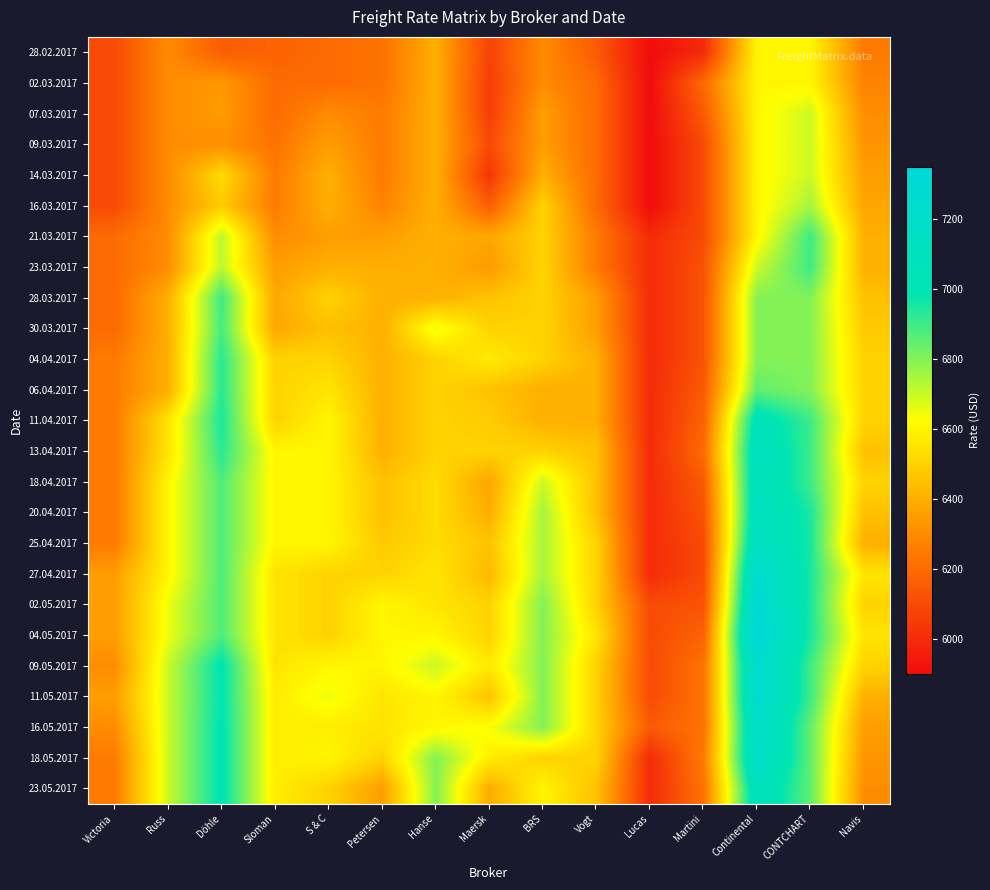

Reading right to left, what are all the values shown in this chart?

28.02.2017: Navis=6250	CONTCHART=6600	Continental=6600	Martini=6000	Lucas=5900	Vogt=6150	BRS=6300	Maersk=6075	Hanse=6400	Petersen=6225	S & C=6200	Sloman=6175	Döhle=6157	Russ=6300	Victoria=6100
02.03.2017: Navis=6275	CONTCHART=6600	Continental=6600	Martini=6200	Lucas=5900	Vogt=6200	BRS=6300	Maersk=6060	Hanse=6400	Petersen=6225	S & C=6200	Sloman=6200	Döhle=6336	Russ=6300	Victoria=6100
07.03.2017: Navis=6300	CONTCHART=6700	Continental=6600	Martini=6150	Lucas=5900	Vogt=6200	BRS=6350	Maersk=6062	Hanse=6400	Petersen=6250	S & C=6300	Sloman=6200	Döhle=6343	Russ=6300	Victoria=6100
09.03.2017: Navis=6325	CONTCHART=6700	Continental=6600	Martini=6100	Lucas=5900	Vogt=6200	BRS=6350	Maersk=6100	Hanse=6400	Petersen=6250	S & C=6350	Sloman=6225	Döhle=6310	Russ=6300	Victoria=6100
14.03.2017: Navis=6350	CONTCHART=6700	Continental=6600	Martini=6100	Lucas=5900	Vogt=6200	BRS=6400	Maersk=6037	Hanse=6400	Petersen=6250	S & C=6400	Sloman=6250	Döhle=6524	Russ=6300	Victoria=6100
16.03.2017: Navis=6375	CONTCHART=6750	Continental=6600	Martini=6100	Lucas=5900	Vogt=6200	BRS=6500	Maersk=6159	Hanse=6400	Petersen=6275	S & C=6400	Sloman=6250	Döhle=6478	Russ=6300	Victoria=6100
21.03.2017: Navis=6400	CONTCHART=6900	Continental=6600	Martini=6100	Lucas=6000	Vogt=6250	BRS=6500	Maersk=6375	Hanse=6400	Petersen=6350	S & C=6350	Sloman=6300	Döhle=6720	Russ=6300	Victoria=6200
23.03.2017: Navis=6400	CONTCHART=6900	Continental=6700	Martini=6125	Lucas=6000	Vogt=6250	BRS=6500	Maersk=6340	Hanse=6400	Petersen=6400	S & C=6400	Sloman=6350	Döhle=6720	Russ=6300	Victoria=6200
28.03.2017: Navis=6450	CONTCHART=6800	Continental=6800	Martini=6125	Lucas=6000	Vogt=6350	BRS=6500	Maersk=6455	Hanse=6400	Petersen=6400	S & C=6500	Sloman=6375	Döhle=6900	Russ=6400	Victoria=6200
30.03.2017: Navis=6475	CONTCHART=6800	Continental=6800	Martini=6125	Lucas=6000	Vogt=6350	BRS=6500	Maersk=6500	Hanse=6650	Petersen=6400	S & C=6450	Sloman=6375	Döhle=6890	Russ=6400	Victoria=6200
04.04.2017: Navis=6500	CONTCHART=6800	Continental=6800	Martini=6125	Lucas=6000	Vogt=6400	BRS=6500	Maersk=6568	Hanse=6500	Petersen=6400	S & C=6500	Sloman=6500	Döhle=6929	Russ=6400	Victoria=6250
06.04.2017: Navis=6500	CONTCHART=6800	Continental=6850	Martini=6150	Lucas=6000	Vogt=6400	BRS=6400	Maersk=6455	Hanse=6500	Petersen=6400	S & C=6550	Sloman=6500	Döhle=6929	Russ=6400	Victoria=6250
11.04.2017: Navis=6500	CONTCHART=6900	Continental=7050	Martini=6175	Lucas=6000	Vogt=6400	BRS=6400	Maersk=6483	Hanse=6500	Petersen=6400	S & C=6600	Sloman=6500	Döhle=6950	Russ=6550	Victoria=6250
13.04.2017: Navis=6450	CONTCHART=6900	Continental=7100	Martini=6200	Lucas=6000	Vogt=6450	BRS=6500	Maersk=6500	Hanse=6500	Petersen=6400	S & C=6600	Sloman=6600	Döhle=6929	Russ=6550	Victoria=6250
18.04.2017: Navis=6500	CONTCHART=6900	Continental=7100	Martini=6150	Lucas=6000	Vogt=6450	BRS=6700	Maersk=6368	Hanse=6525	Petersen=6450	S & C=6600	Sloman=6600	Döhle=6875	Russ=6600	Victoria=6250
20.04.2017: Navis=6450	CONTCHART=6950	Continental=7100	Martini=6125	Lucas=6000	Vogt=6450	BRS=6750	Maersk=6396	Hanse=6525	Petersen=6450	S & C=6600	Sloman=6600	Döhle=6875	Russ=6600	Victoria=6250
25.04.2017: Navis=6400	CONTCHART=6950	Continental=7150	Martini=6100	Lucas=6000	Vogt=6500	BRS=6750	Maersk=6456	Hanse=6525	Petersen=6475	S & C=6600	Sloman=6600	Döhle=6875	Russ=6600	Victoria=6250
27.04.2017: Navis=6550	CONTCHART=6950	Continental=7250	Martini=6100	Lucas=6000	Vogt=6500	BRS=6750	Maersk=6425	Hanse=6550	Petersen=6500	S & C=6500	Sloman=6550	Döhle=6875	Russ=6600	Victoria=6350
02.05.2017: Navis=6500	CONTCHART=6950	Continental=7300	Martini=6125	Lucas=6100	Vogt=6500	BRS=6800	Maersk=6500	Hanse=6550	Petersen=6600	S & C=6500	Sloman=6550	Döhle=6875	Russ=6650	Victoria=6350
04.05.2017: Navis=6550	CONTCHART=6950	Continental=7350	Martini=6175	Lucas=6100	Vogt=6550	BRS=6800	Maersk=6500	Hanse=6600	Petersen=6600	S & C=6500	Sloman=6550	Döhle=6875	Russ=6650	Victoria=6350
09.05.2017: Navis=6500	CONTCHART=6900	Continental=7250	Martini=6225	Lucas=6100	Vogt=6500	BRS=6800	Maersk=6562	Hanse=6700	Petersen=6600	S & C=6600	Sloman=6550	Döhle=7000	Russ=6700	Victoria=6300
11.05.2017: Navis=6400	CONTCHART=6900	Continental=7250	Martini=6225	Lucas=6100	Vogt=6500	BRS=6800	Maersk=6456	Hanse=6600	Petersen=6550	S & C=6650	Sloman=6575	Döhle=6992	Russ=6700	Victoria=6350
16.05.2017: Navis=6350	CONTCHART=6850	Continental=7200	Martini=6225	Lucas=6150	Vogt=6500	BRS=6800	Maersk=6632	Hanse=6600	Petersen=6550	S & C=6575	Sloman=6575	Döhle=7000	Russ=6700	Victoria=6300
18.05.2017: Navis=6325	CONTCHART=6850	Continental=7200	Martini=6250	Lucas=6000	Vogt=6500	BRS=6500	Maersk=6578	Hanse=6800	Petersen=6500	S & C=6600	Sloman=6575	Döhle=7000	Russ=6700	Victoria=6250
23.05.2017: Navis=6300	CONTCHART=6850	Continental=7100	Martini=6225	Lucas=6000	Vogt=6450	BRS=6600	Maersk=6391	Hanse=6800	Petersen=6350	S & C=6500	Sloman=6575	Döhle=7000	Russ=6700	Victoria=6250